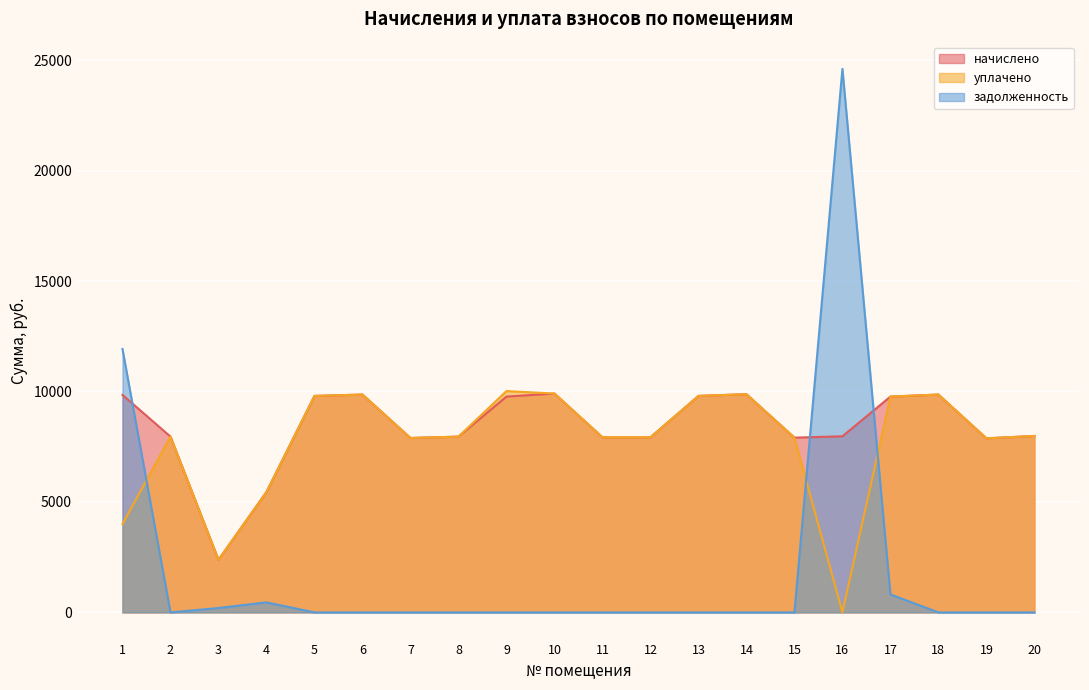

At which label does уплачено first exceed 7956?

2